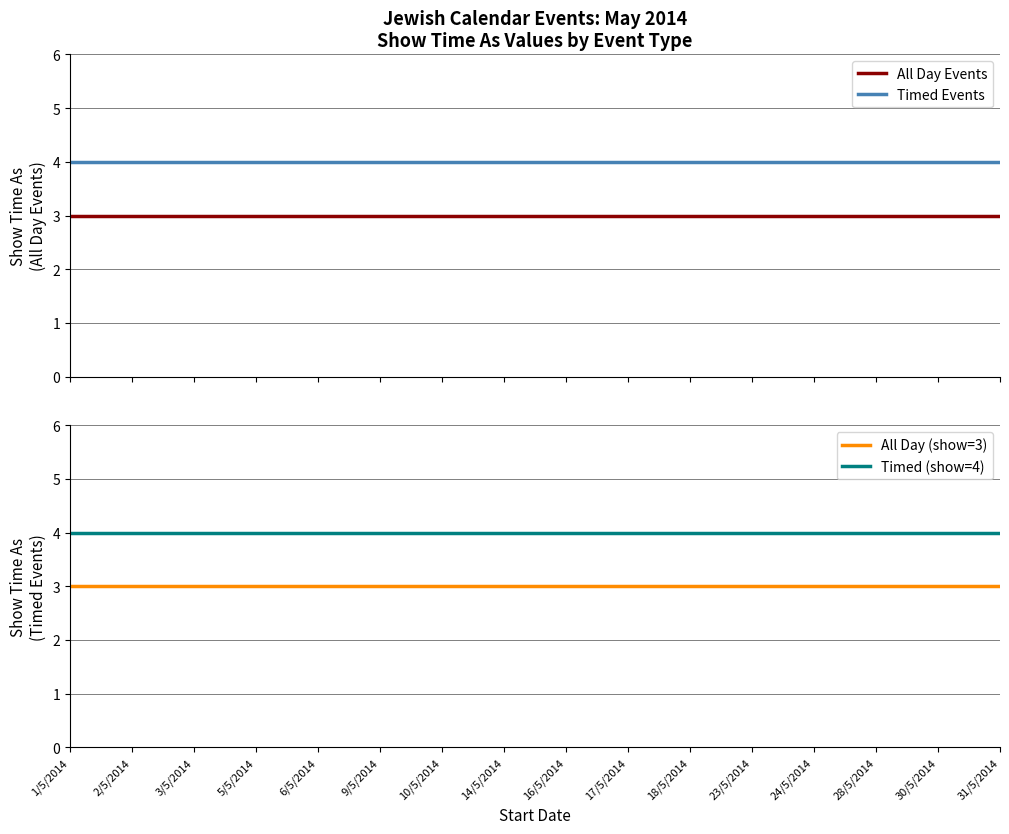

The value of All Day (show=3) at 18/5/2014 is 5. True or false?

False